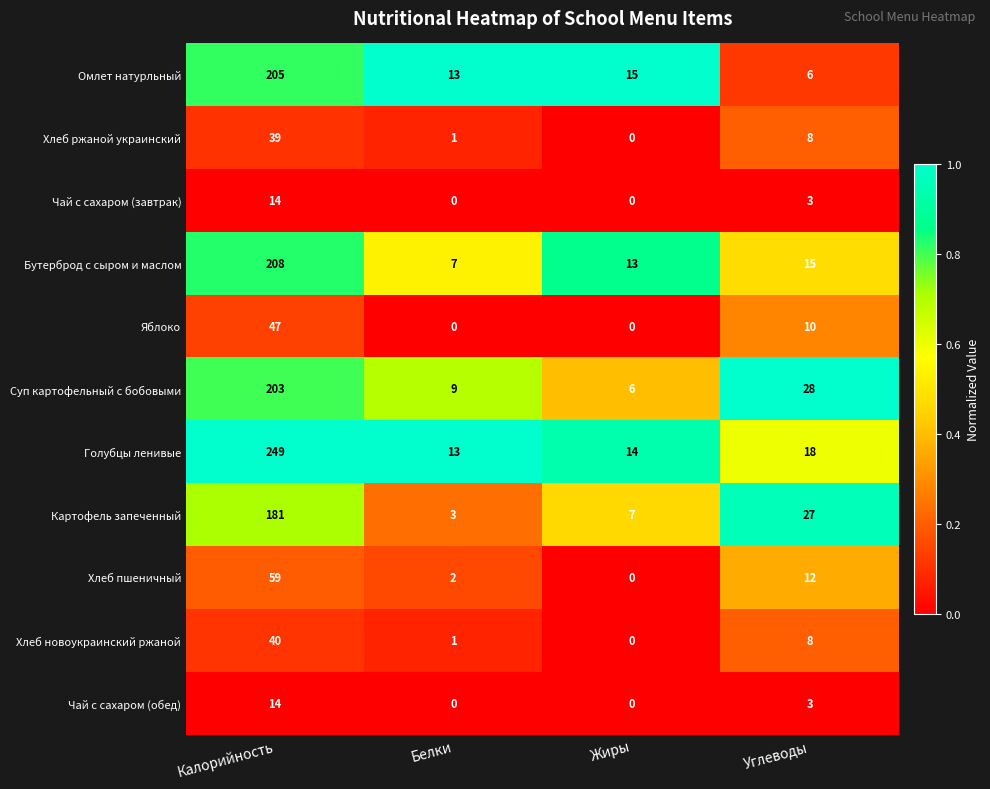

The value of Картофель запеченный at Жиры is 3. True or false?

False